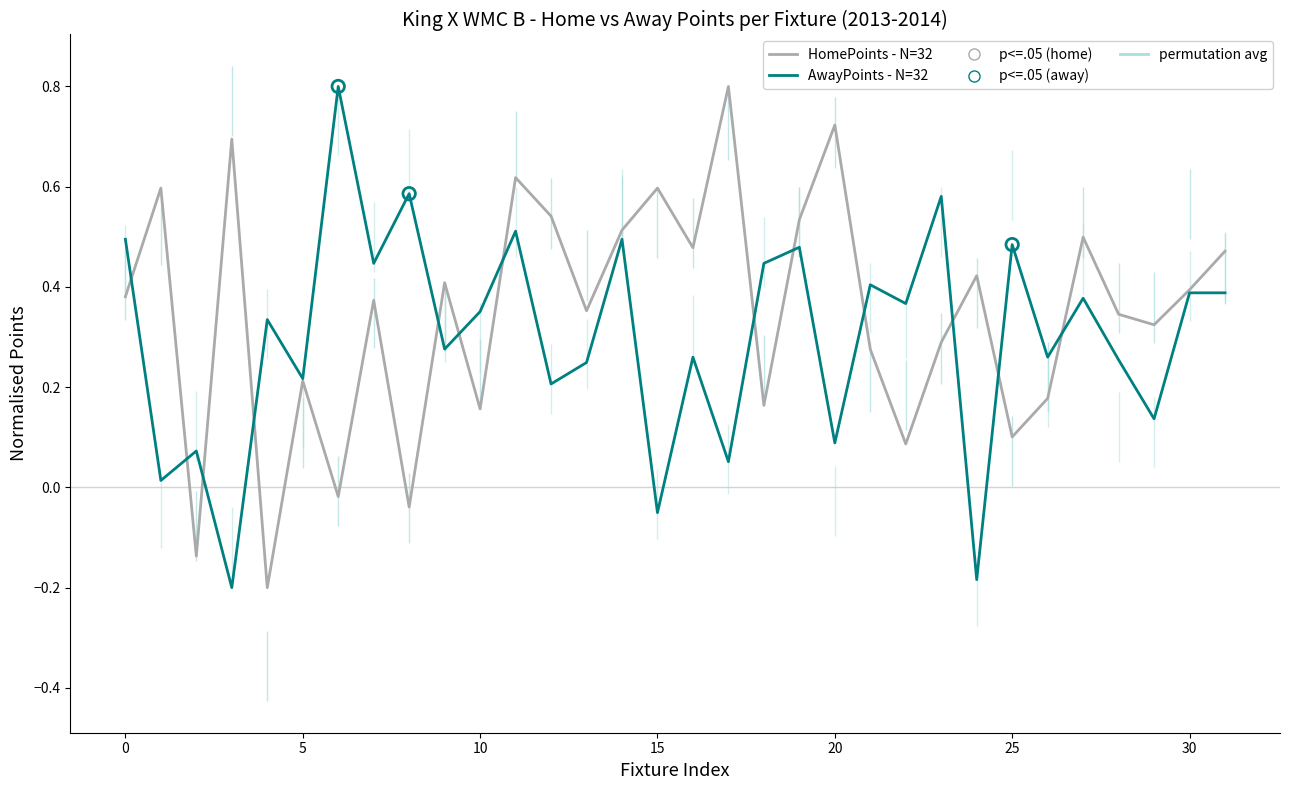

Which series contains the lowest Y value?

HomePoints - N=32